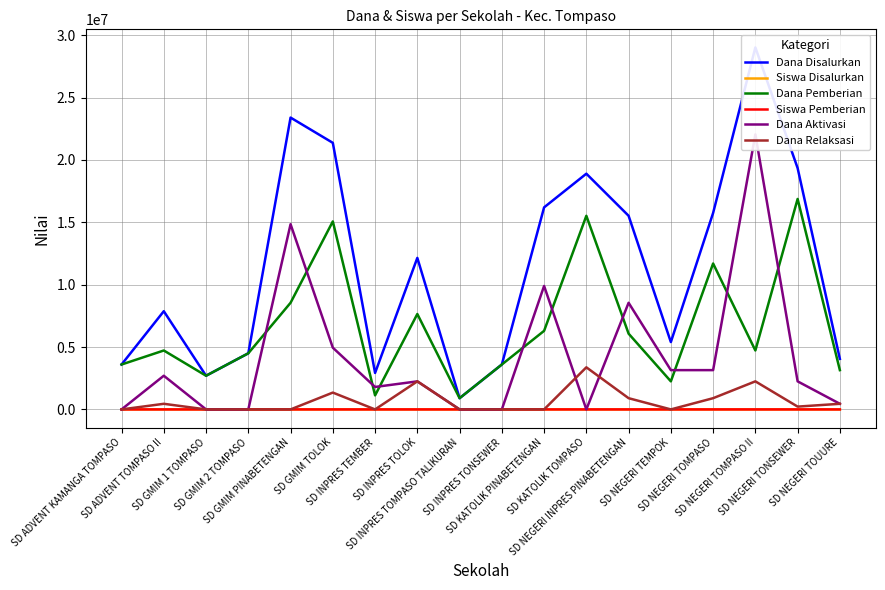

What is the label of the 5th point from the right?

SD NEGERI TEMPOK